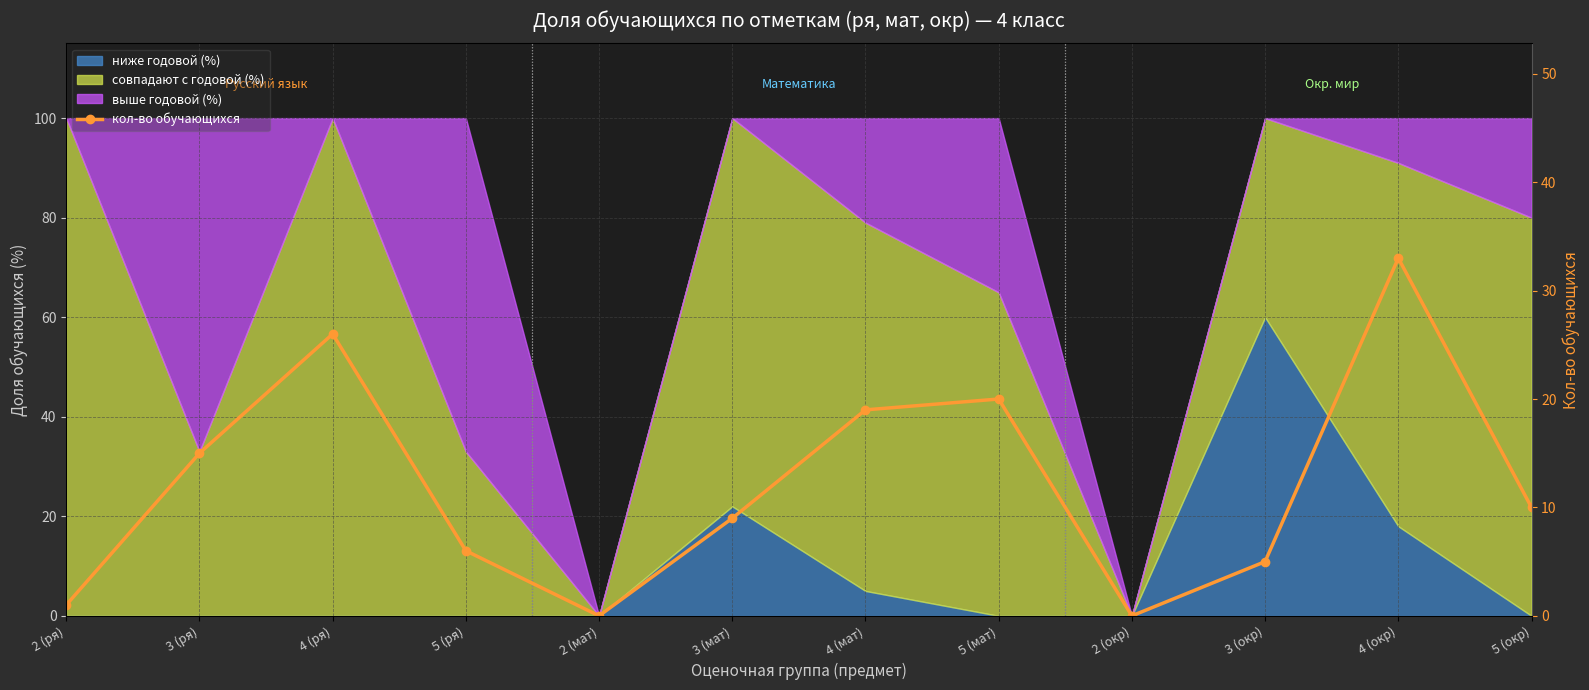

What is the sum of the values at 3 (ря) and 2 (мат)?

15